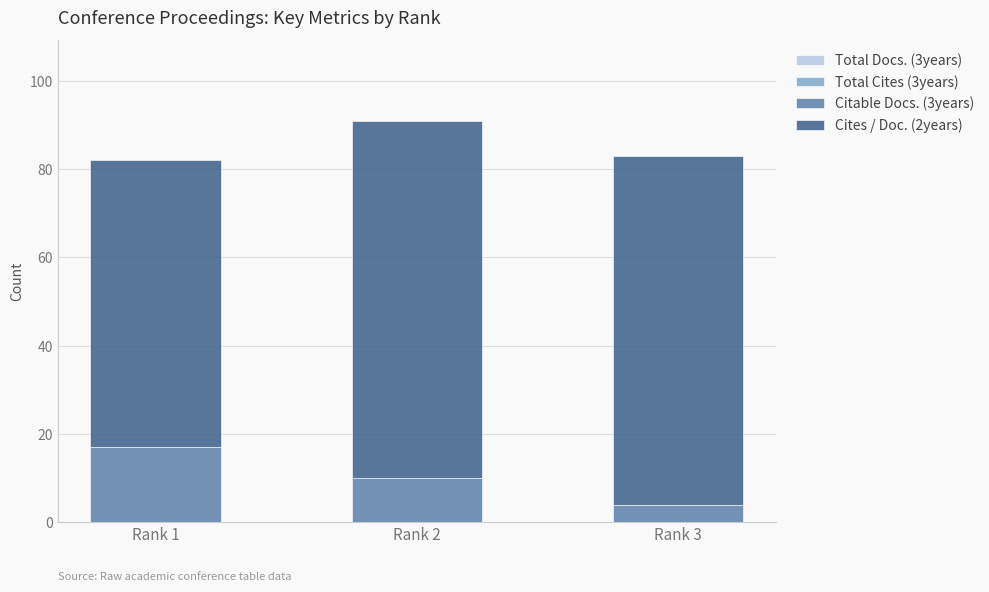

How many data points in Citable Docs. (3years) are less than 10?

1